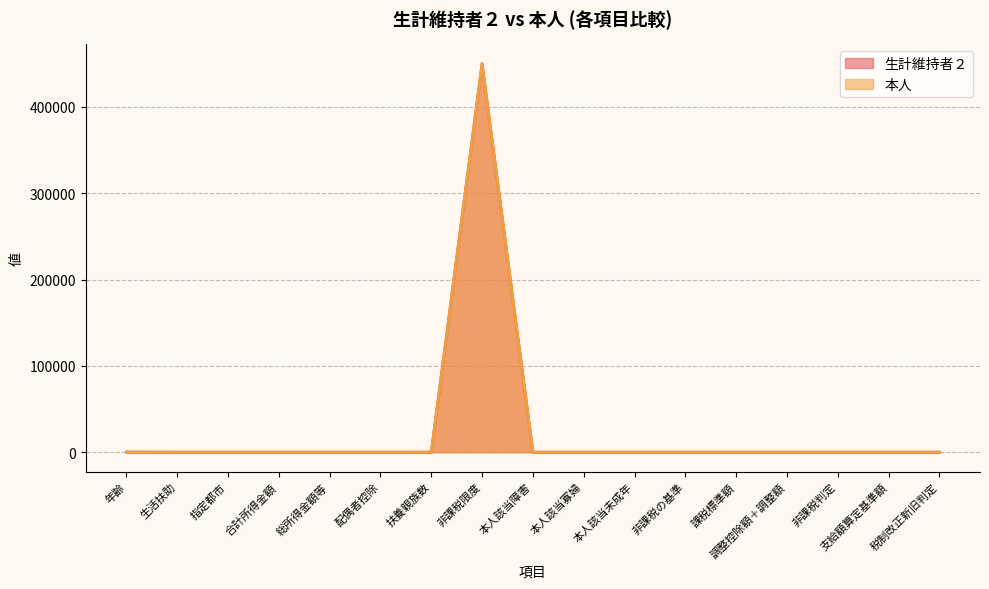

List the labels in order of 生計維持者２ value, smallest first.

生活扶助, 指定都市, 合計所得金額, 総所得金額等, 配偶者控除, 扶養親族数, 本人該当障害, 本人該当寡婦, 本人該当未成年, 非課税の基準, 課税標準額, 調整控除額＋調整額, 非課税判定, 税制改正新旧判定, 支給額算定基準額, 年齢, 非課税限度